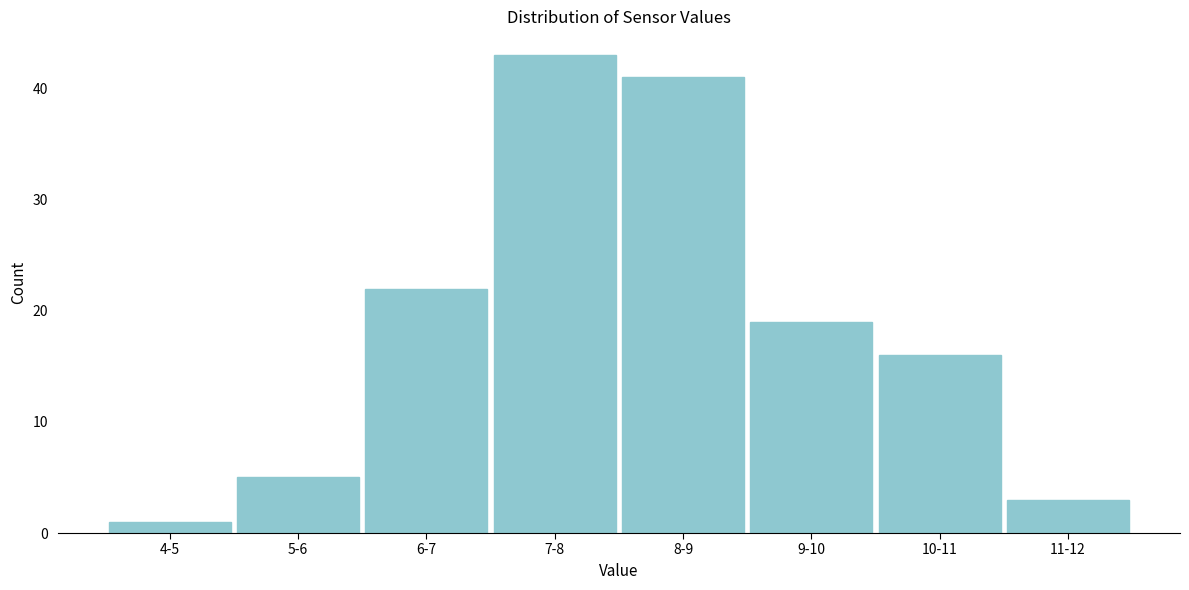

Reading left to right, list all the values displayed in this chart.

1	5	22	43	41	19	16	3